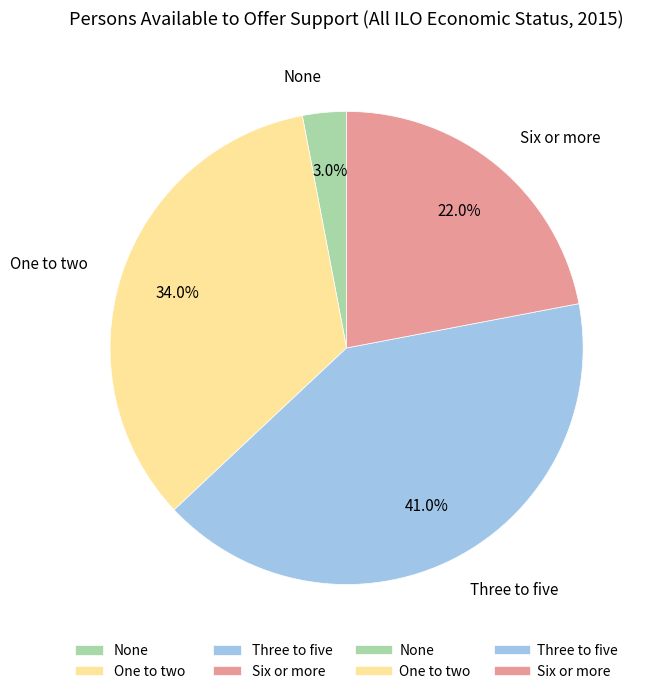

What is the largest slice in the pie chart?

Three to five